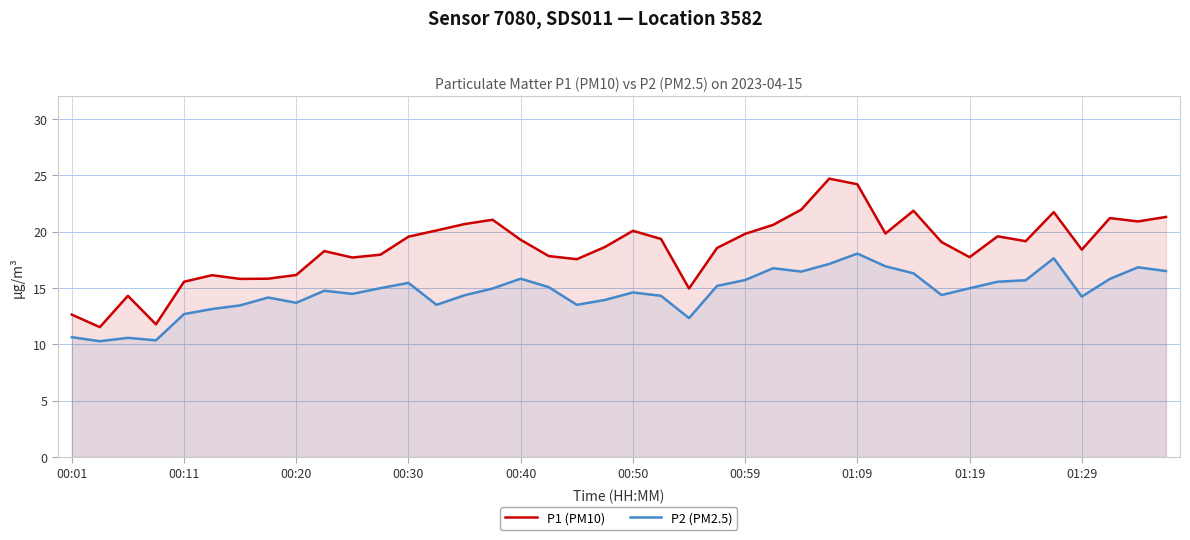

How many values in the P2 (PM2.5) series are below 14?

12